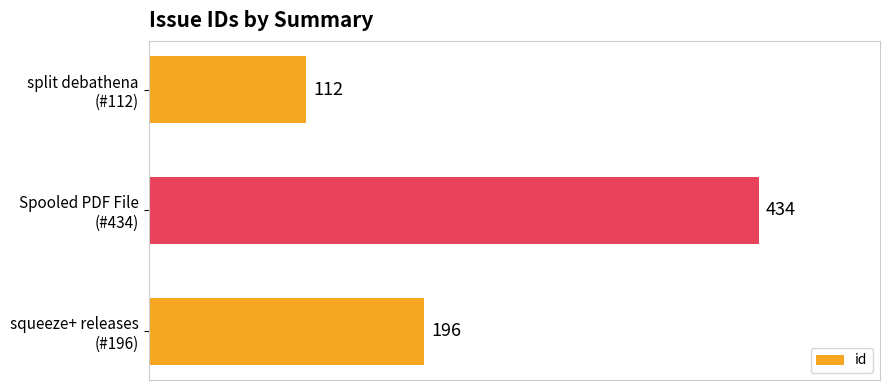

What is the greatest value displayed?

434